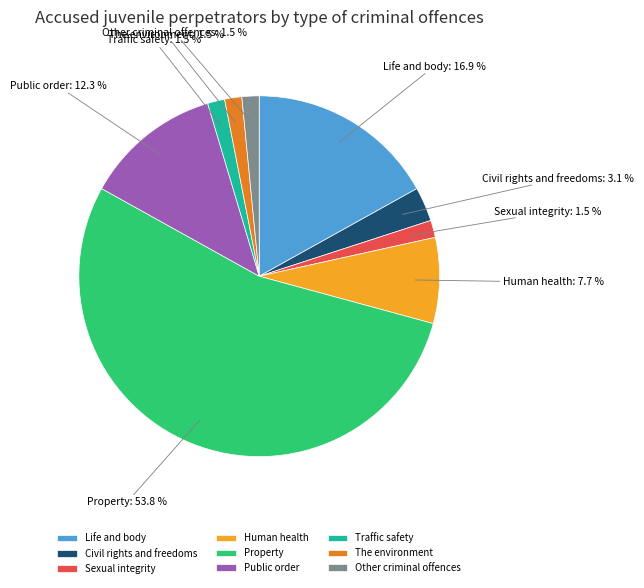

Count the number of slices in the pie.

9